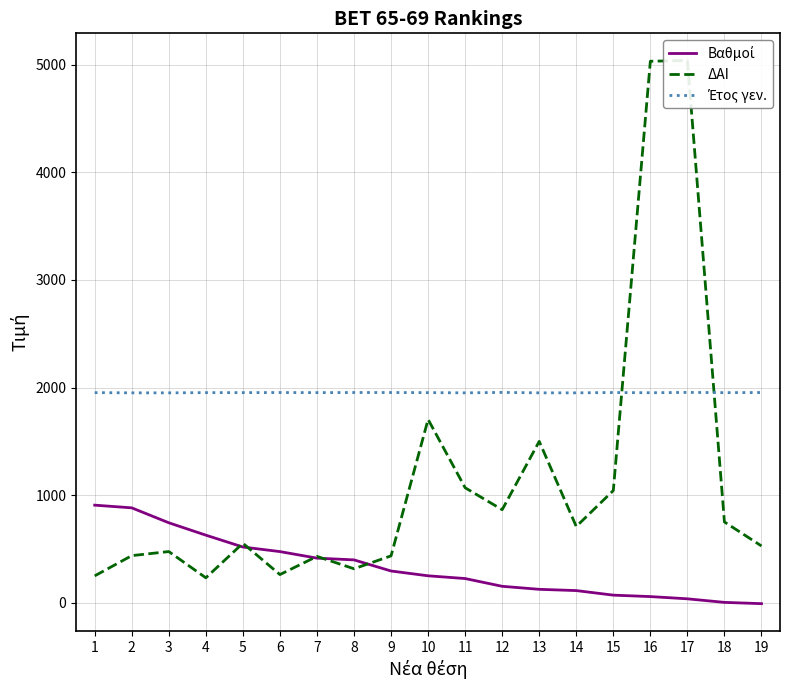

Reading left to right, extract all data points from this chart.

Βαθμοί: 907.2	882.2	743.5	628.4	518.2	475.6	414.9	398.5	295.2	250.6	225.1	153.0	125.0	113.2	70.9	57.5	36.8	3.6	-8.2
ΔΑΙ: 250.0	438.0	476.0	232.0	553.0	262.0	431.0	316.0	436.0	1704.0	1069.0	865.0	1500.0	709.0	1043.0	5033.0	5040.0	751.0	528.0
Έτος γεν.: 1953.0	1951.0	1951.0	1953.0	1953.0	1954.0	1953.0	1954.0	1954.0	1953.0	1951.0	1955.0	1951.0	1951.0	1954.0	1952.0	1955.0	1953.0	1954.0